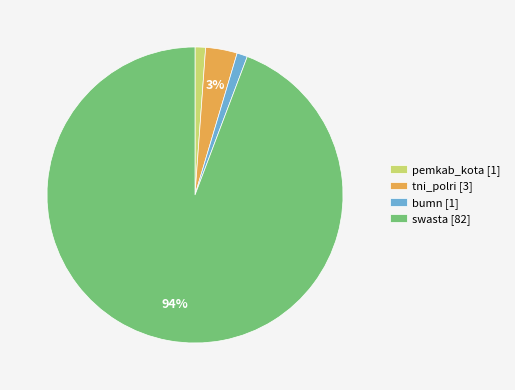

What percentage is the pemkab_kota [1] slice, to the nearest percent?

1%